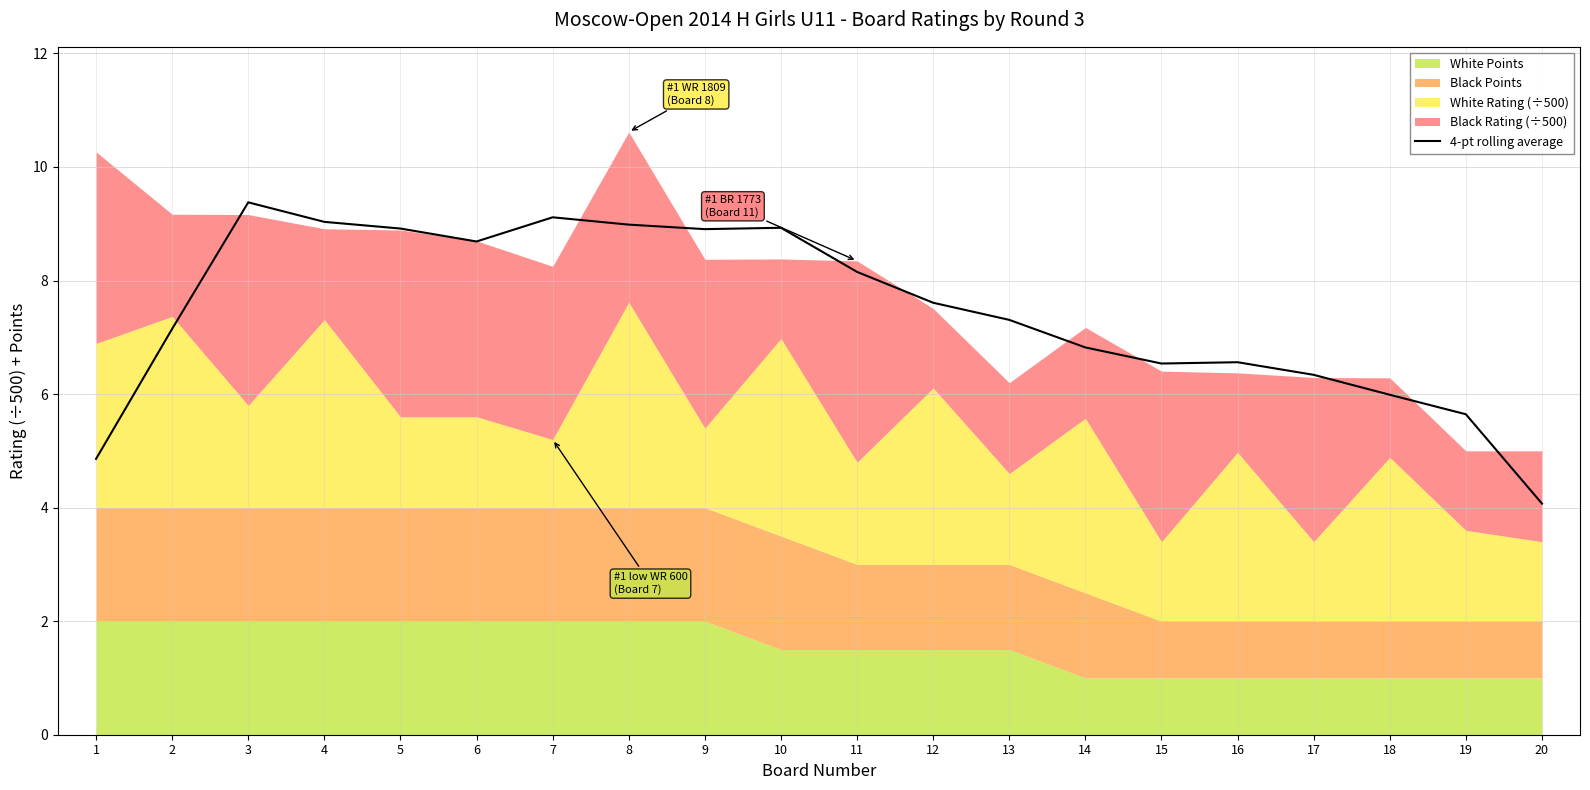

Reading right to left, extract all data points from this chart.

20=4.1	19=5.6	18=6.0	17=6.3	16=6.6	15=6.5	14=6.8	13=7.3	12=7.6	11=8.2	10=8.9	9=8.9	8=9.0	7=9.1	6=8.7	5=8.9	4=9.0	3=9.4	2=7.1	1=4.9